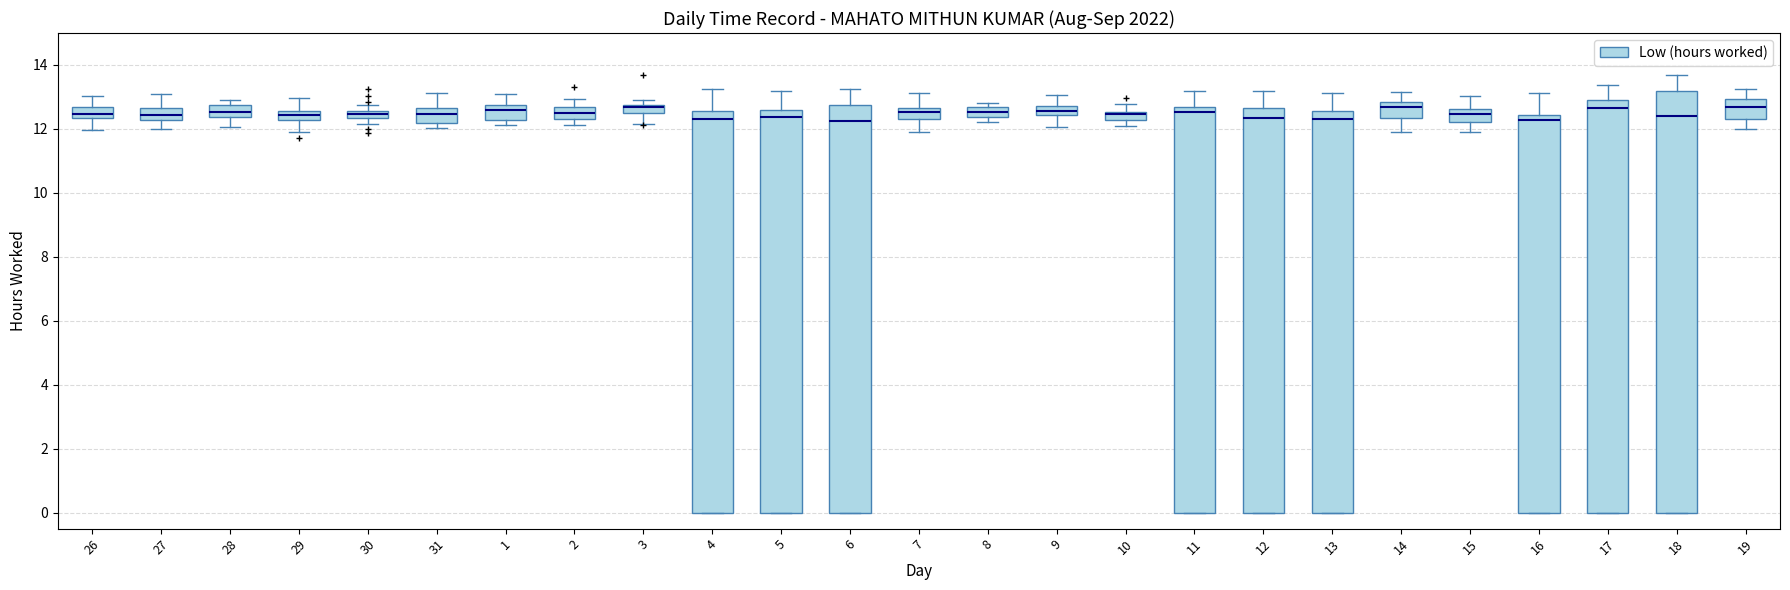

Where is the lower edge of the box at x = 27 on the y-axis? The values are not printed on the chart, so give them approximately, as read against the axis.

12.2